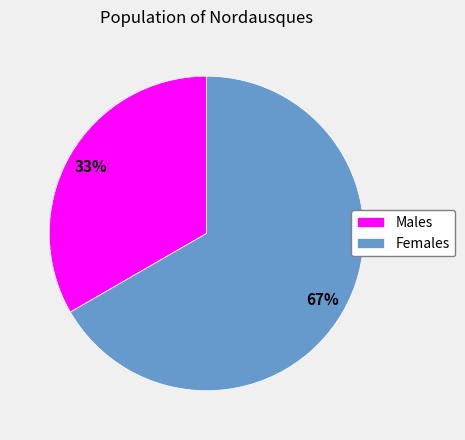

Do Females and Males together represent more than half of the pie?

Yes